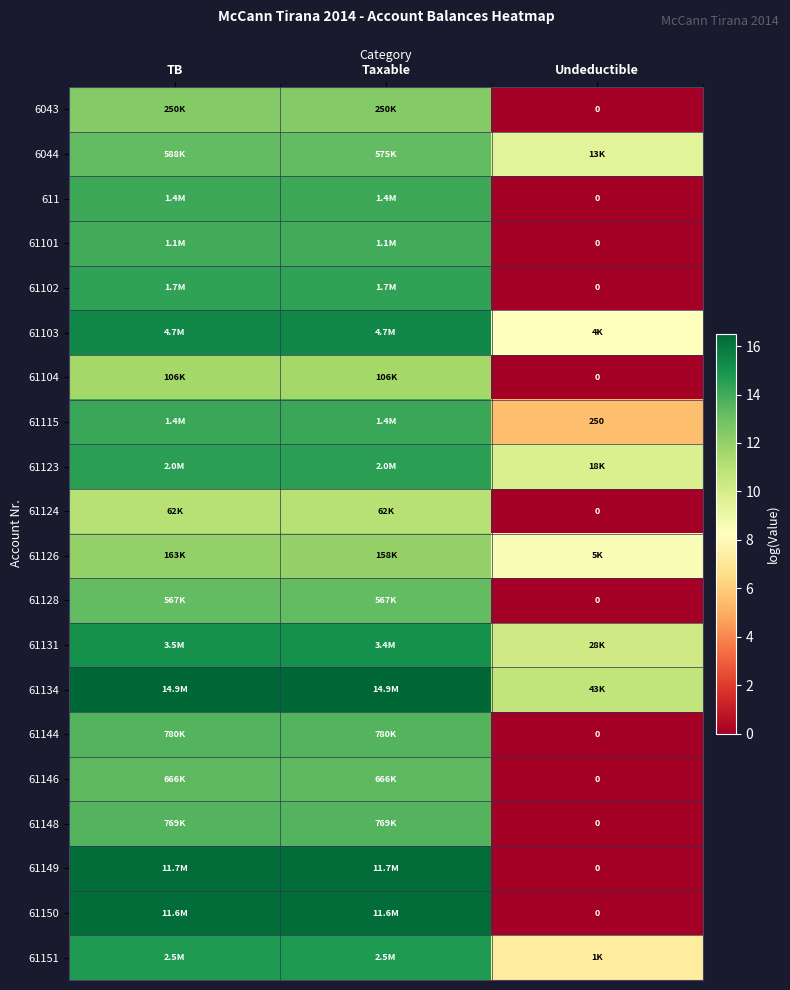

What is the sum of the 6044 values at Taxable and Undeductible?

22.7